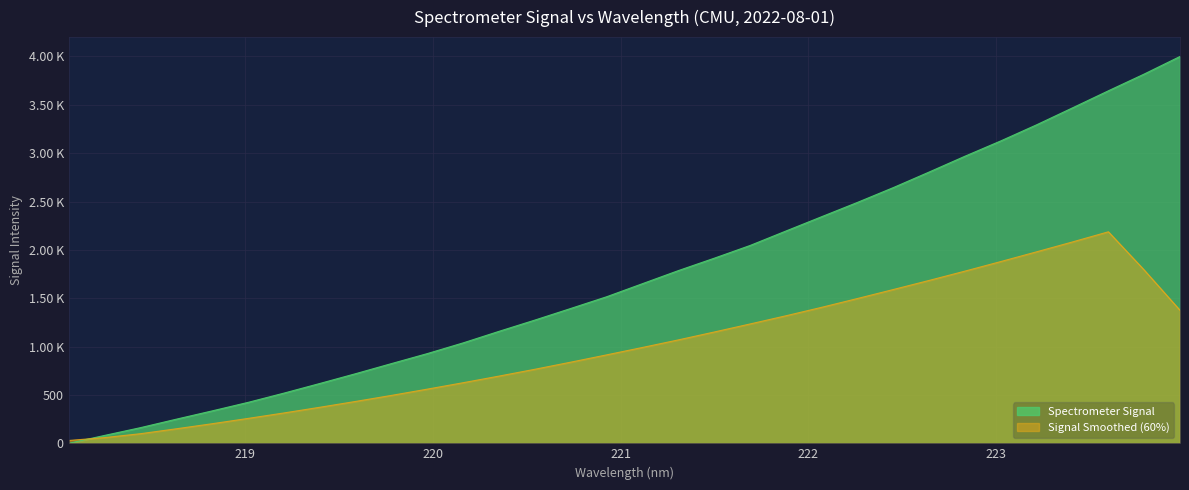

Between 220.9264 and 220.7354, which is larger?

220.9264